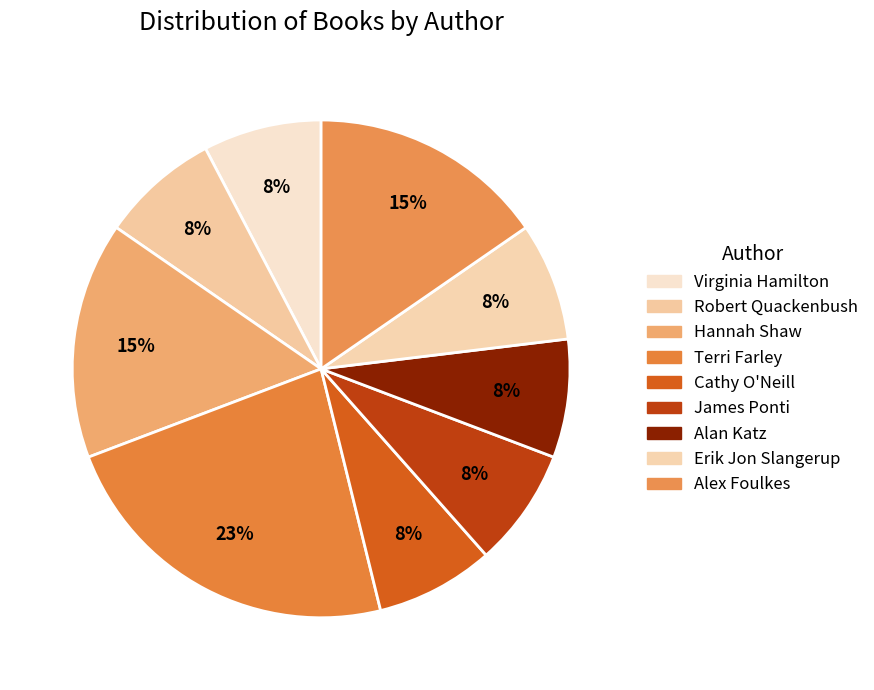

True or false: Alan Katz accounts for 8% of the total.

True